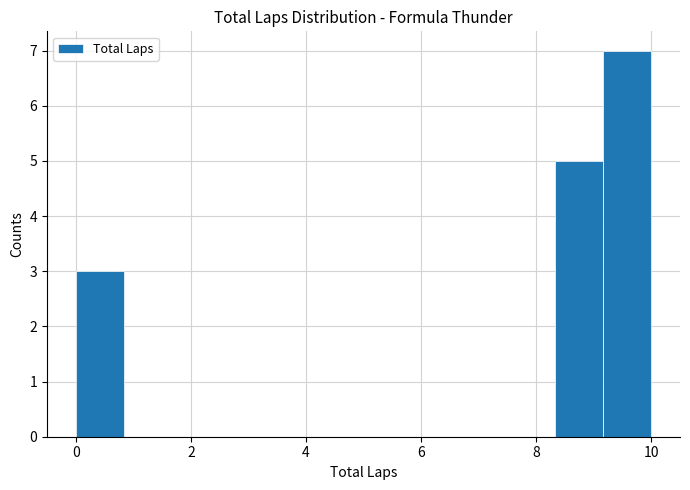

Reading left to right, transcribe this chart: for each bar, give the range it covers on the x-axis and its height. Neither the bar edges nor the heights are printed on the chart, so give them approximately, as read against the axes.

0.0 to 0.8: 3
0.8 to 1.6: 0
1.6 to 2.6: 0
2.6 to 3.4: 0
3.4 to 4.2: 0
4.2 to 5.0: 0
5.0 to 5.8: 0
5.8 to 6.6: 0
6.6 to 7.6: 0
7.6 to 8.4: 0
8.4 to 9.2: 5
9.2 to 10.0: 7